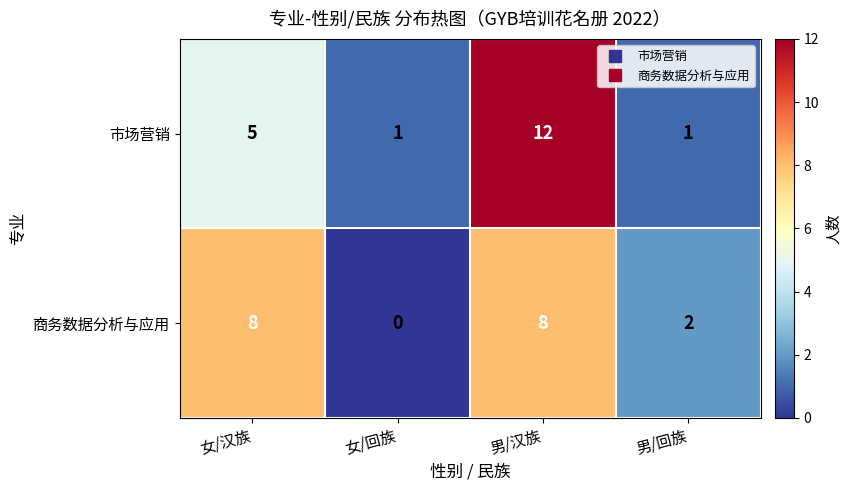

Reading right to left, transcribe all the data shown in this chart.

市场营销: 1	12	1	5
商务数据分析与应用: 2	8	0	8